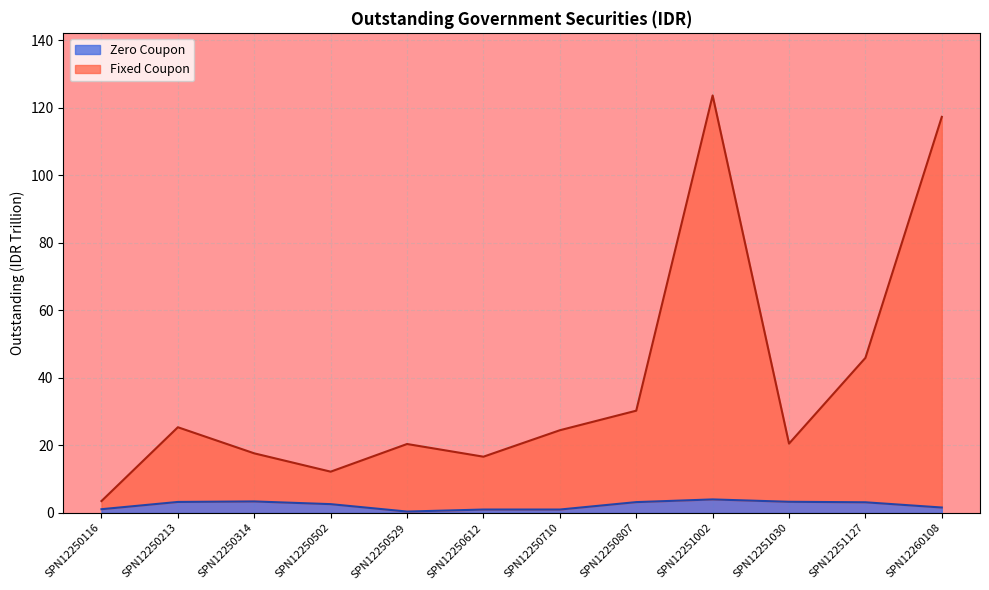

What is the sum of the Fixed Coupon values at SPN12250612 and SPN12250529?

37.1